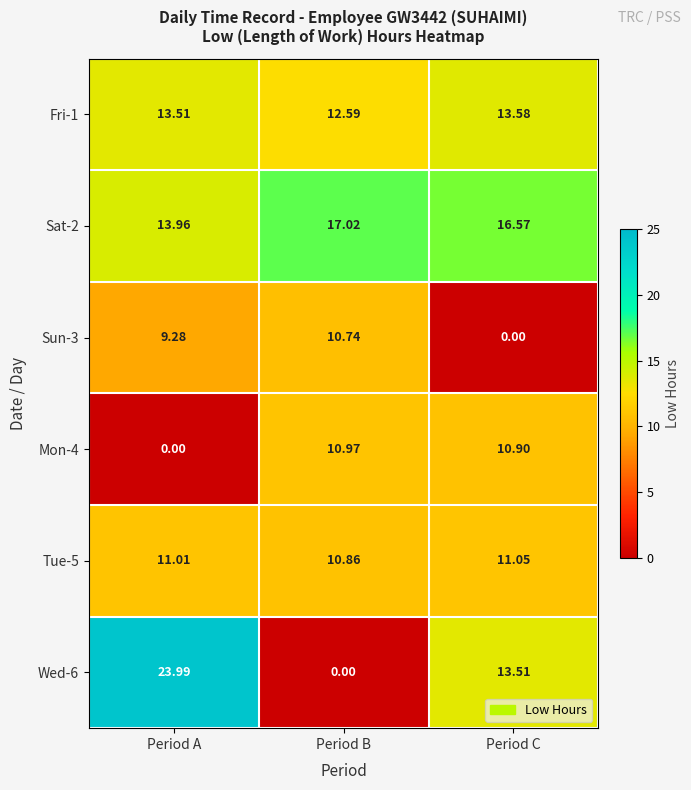

At how many categories does at least one series exceed 22?

1